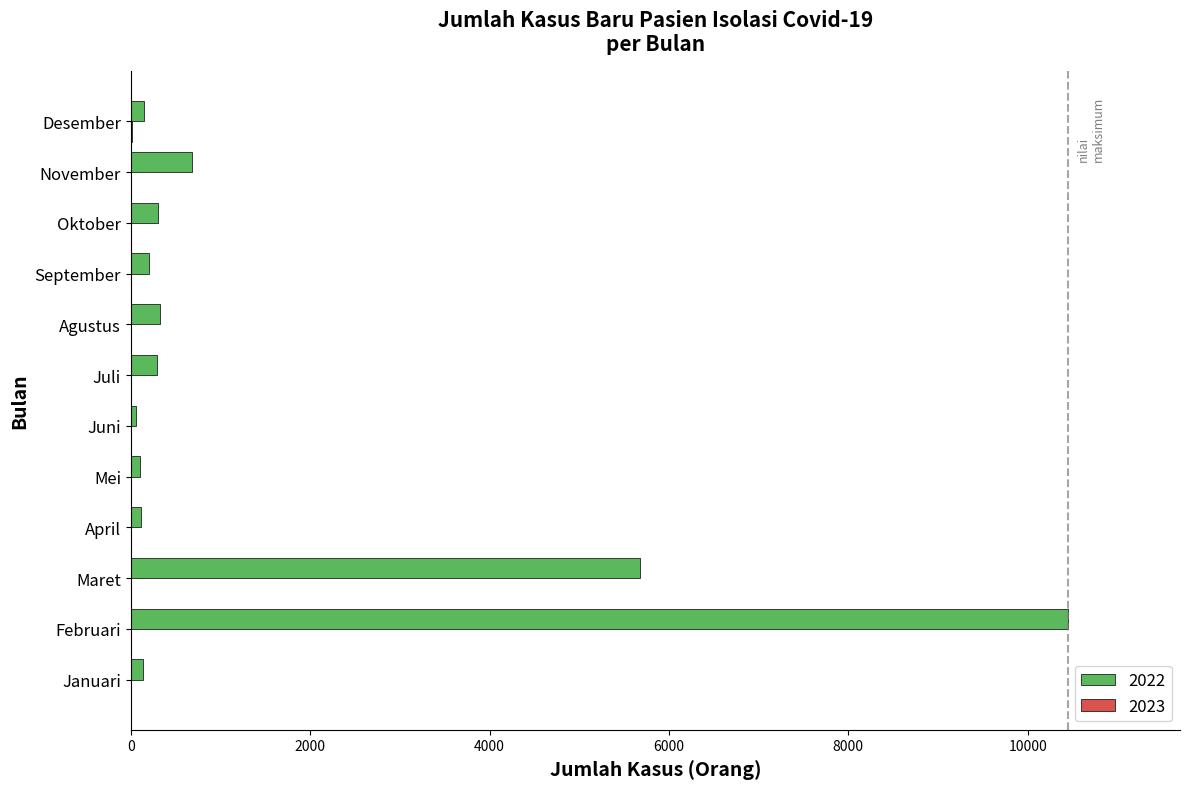

What is the greatest value displayed?

10445